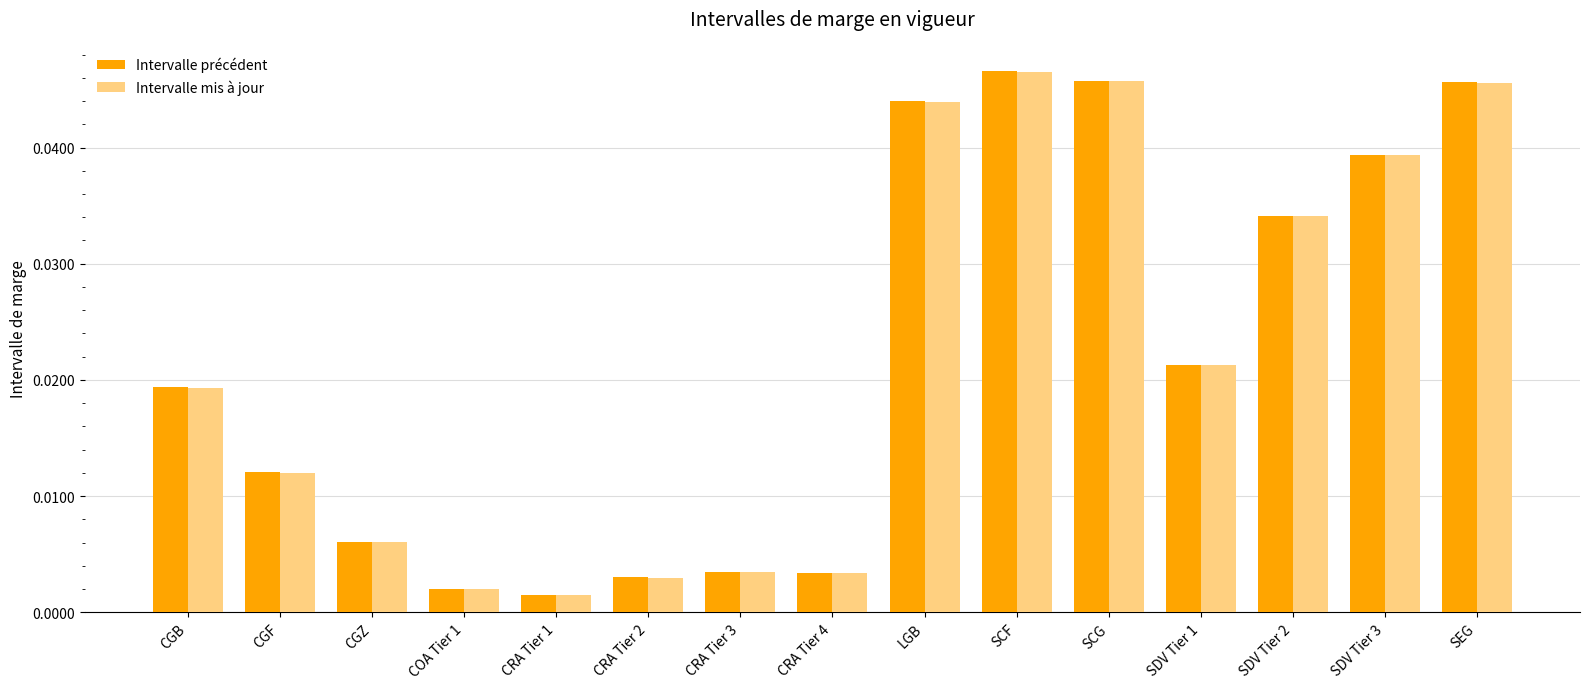

True or false: Intervalle mis à jour has a value of 0.1 at SDV Tier 3.

False